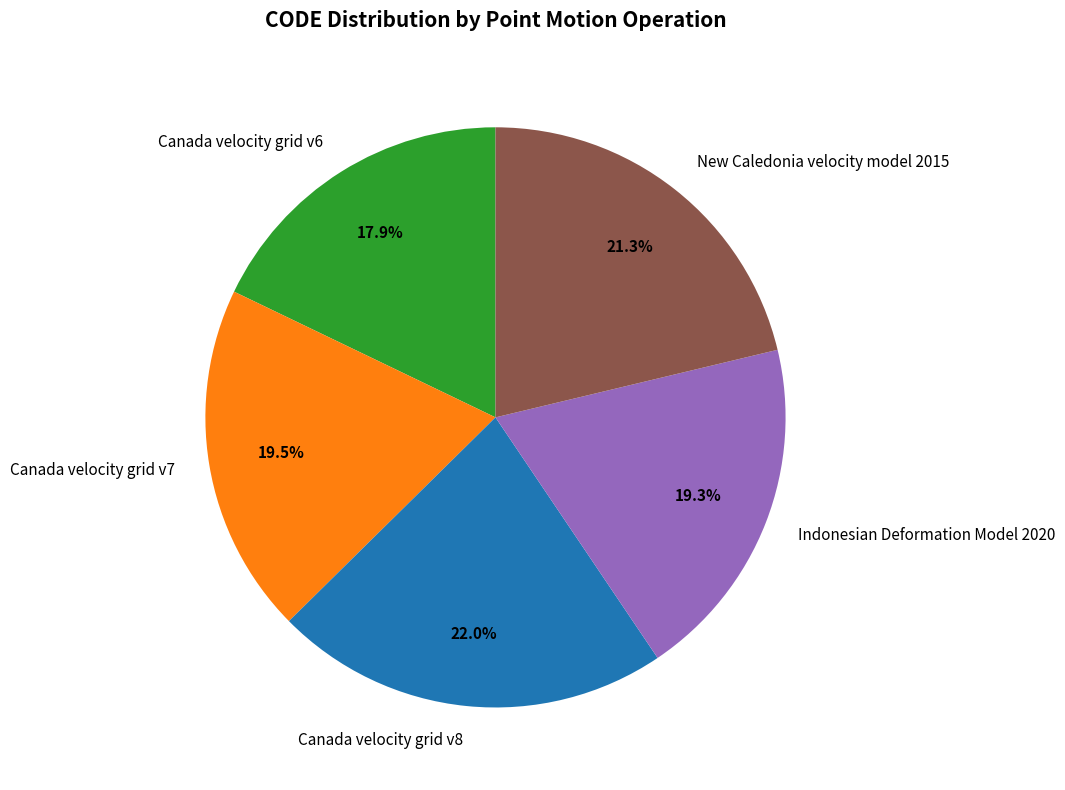

Which has a higher value, New Caledonia velocity model 2015 or Canada velocity grid v7?

New Caledonia velocity model 2015